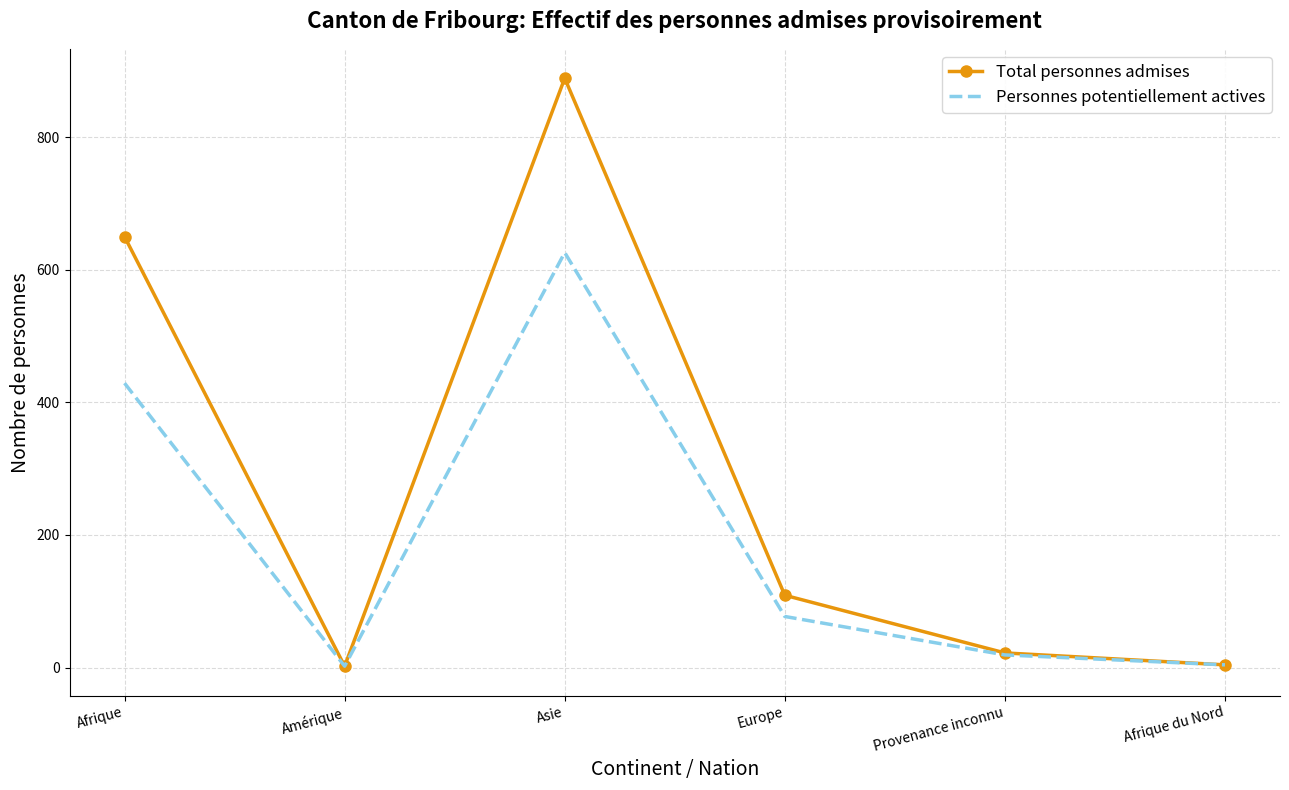

Between Amérique and Asie, which series saw the biggest shift?

Total personnes admises